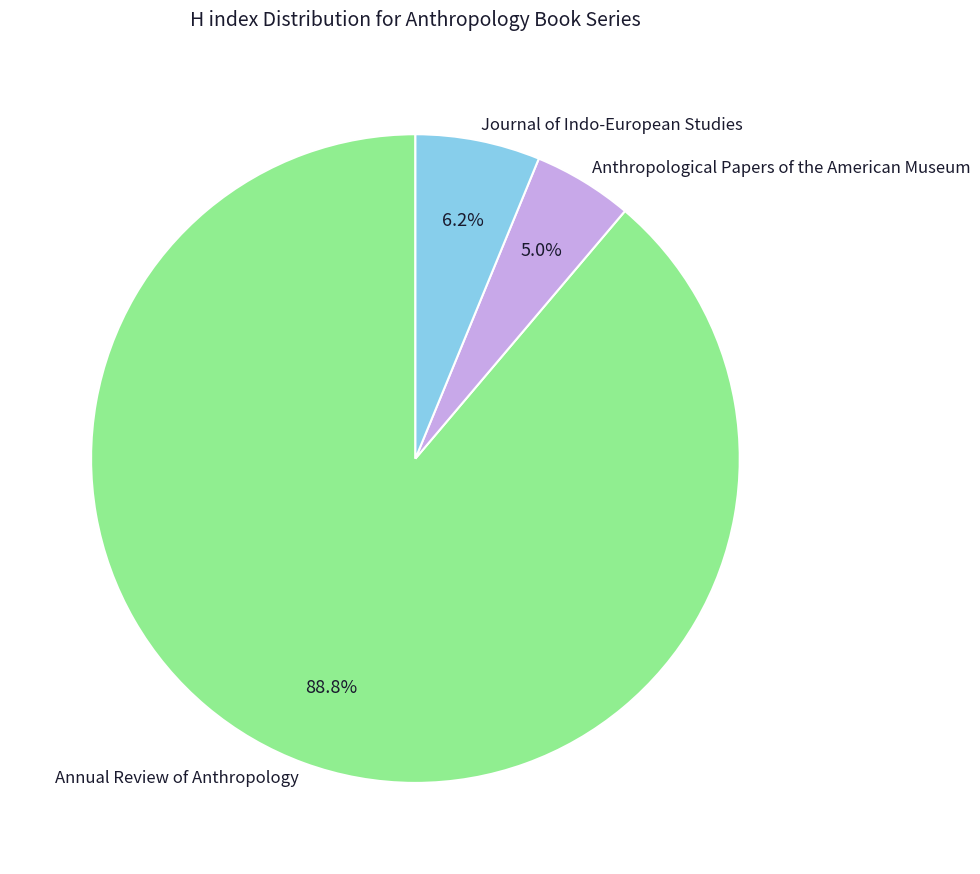

True or false: Annual Review of Anthropology accounts for 94% of the total.

False